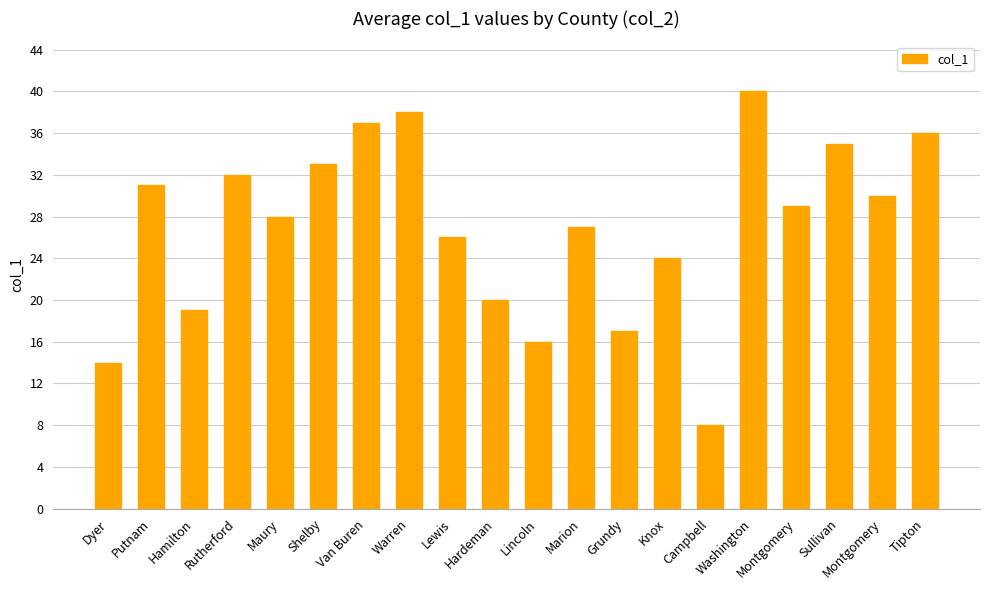

How many bars are there in total?

20